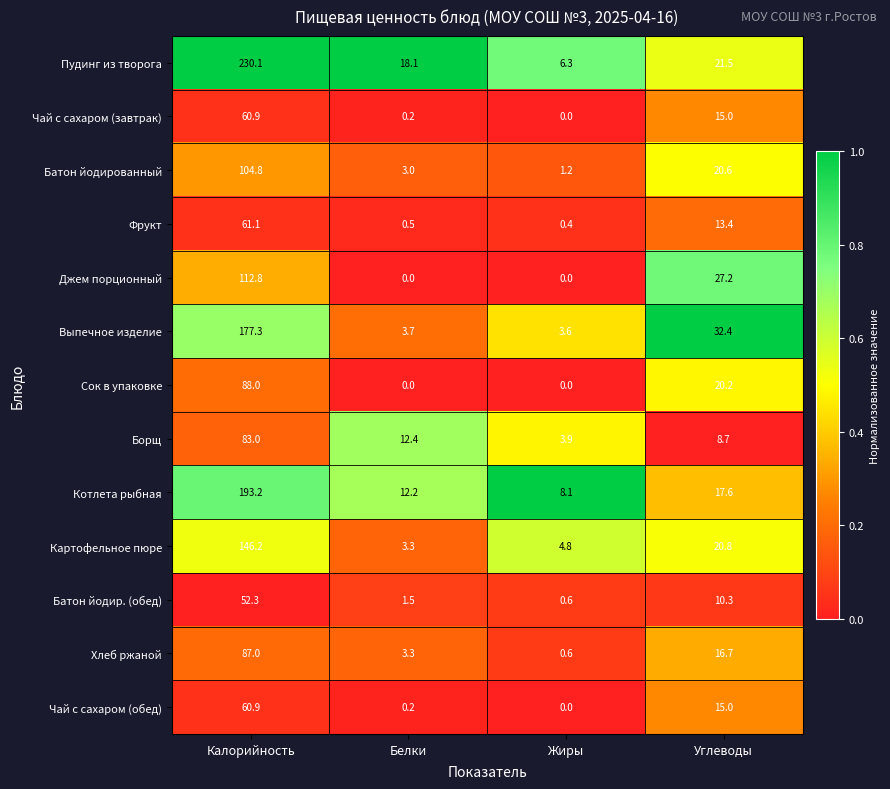

What is the difference between the maximum and minimum values in the Батон йодир. (обед) series?

51.7